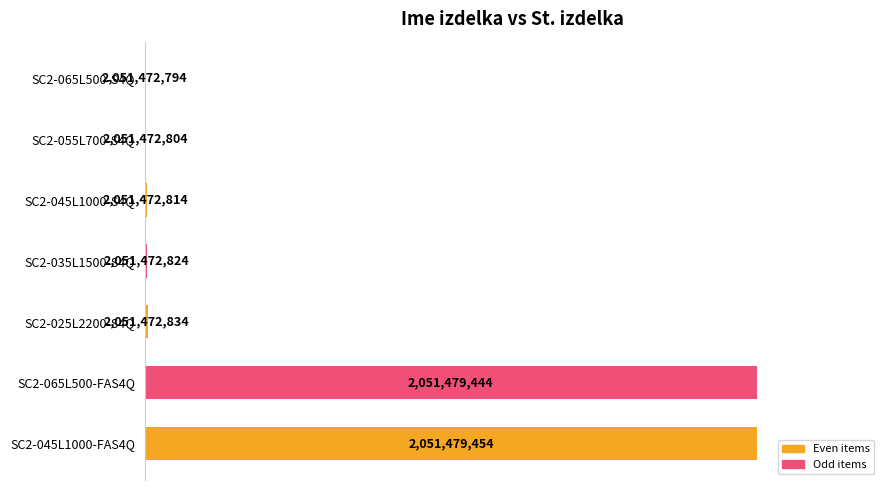

Are the bars horizontal?

Yes